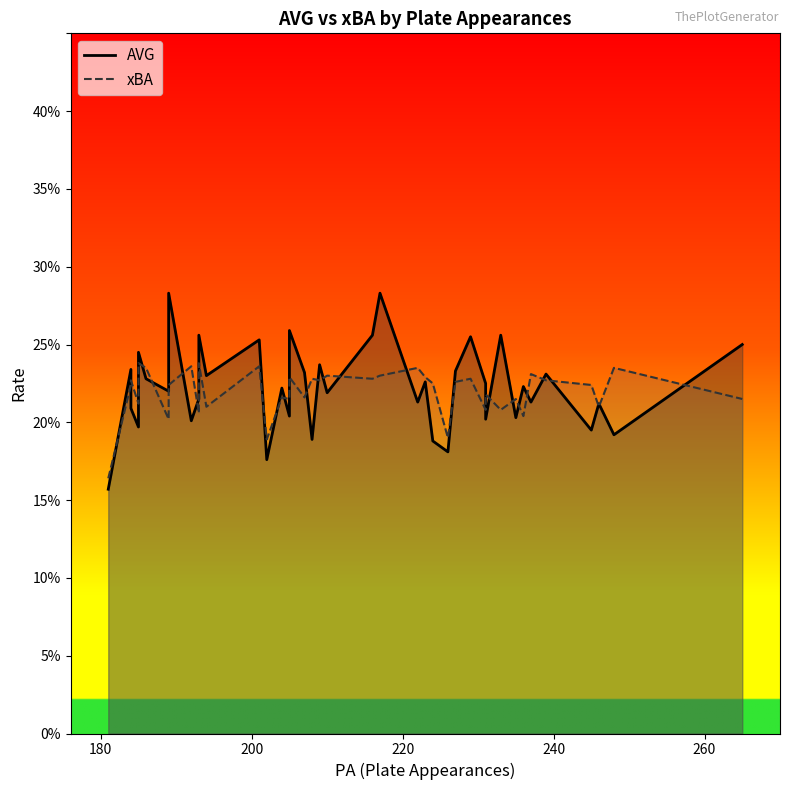

Reading left to right, what are all the values shown in this chart?

AVG: 181=0.2	202=0.2	226=0.2	189=0.2	236=0.2	193=0.2	233=0.3	231=0.2	246=0.2	194=0.2	185=0.2	265=0.2	235=0.2	205=0.2	207=0.2	204=0.2	231=0.2	245=0.2	189=0.3	184=0.2	224=0.2	227=0.2	239=0.2	209=0.2	184=0.2	229=0.3	216=0.3	208=0.2	223=0.2	205=0.3	217=0.3	210=0.2	237=0.2	248=0.2	222=0.2	186=0.2	201=0.3	192=0.2	193=0.3	185=0.2
xBA: 181=0.2	202=0.2	226=0.2	189=0.2	236=0.2	193=0.2	233=0.2	231=0.2	246=0.2	194=0.2	185=0.2	265=0.2	235=0.2	205=0.2	207=0.2	204=0.2	231=0.2	245=0.2	189=0.2	184=0.2	224=0.2	227=0.2	239=0.2	209=0.2	184=0.2	229=0.2	216=0.2	208=0.2	223=0.2	205=0.2	217=0.2	210=0.2	237=0.2	248=0.2	222=0.2	186=0.2	201=0.2	192=0.2	193=0.2	185=0.2